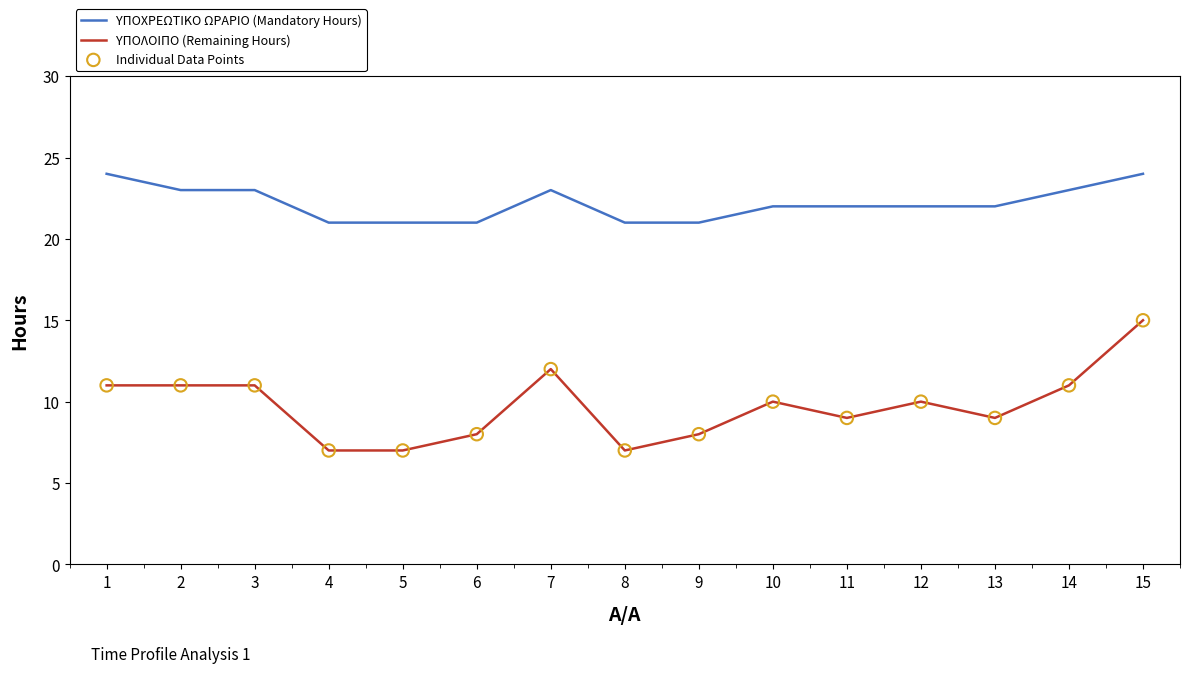

Is it true that ΥΠΟΛΟΙΠΟ (Remaining Hours) equals 11 at 3?

True